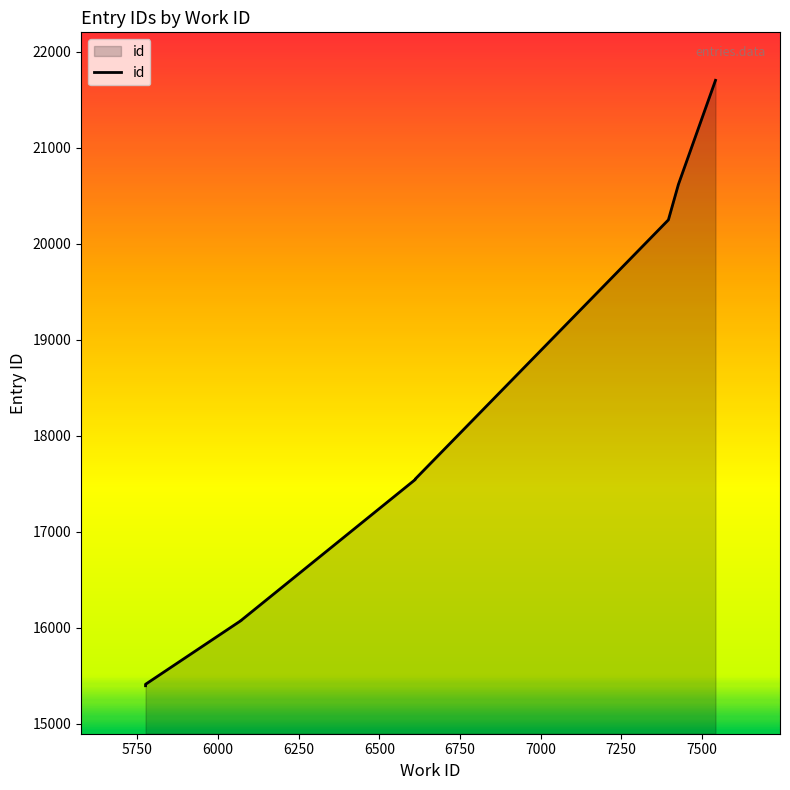

Count the number of data series in this chart.

1